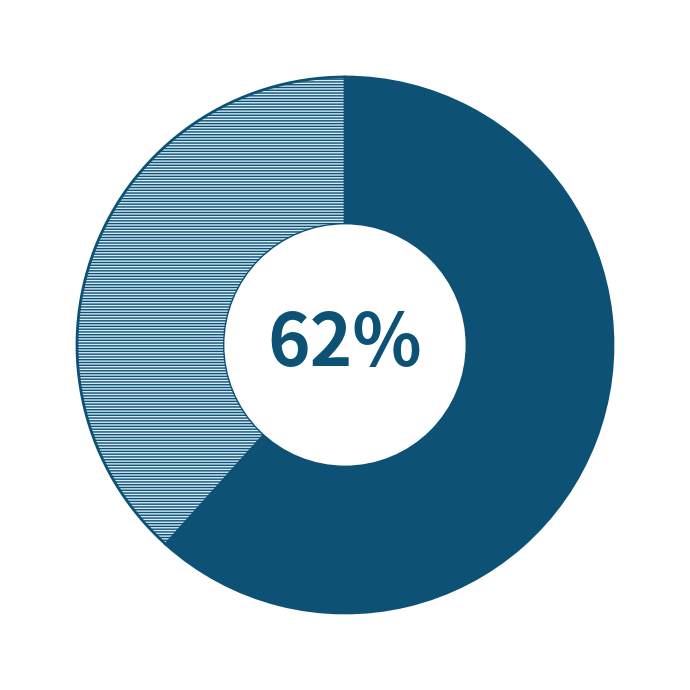

Does any single category account for the majority?

Yes